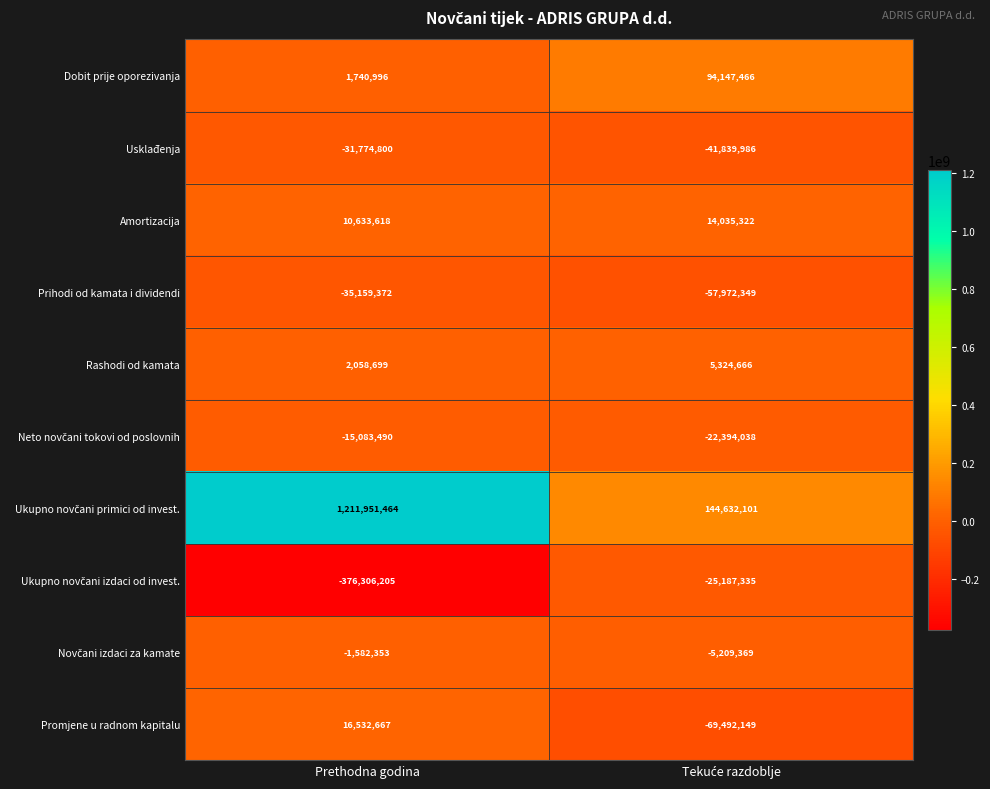

True or false: Rashodi od kamata has a value of 453248 at Prethodna godina.

False